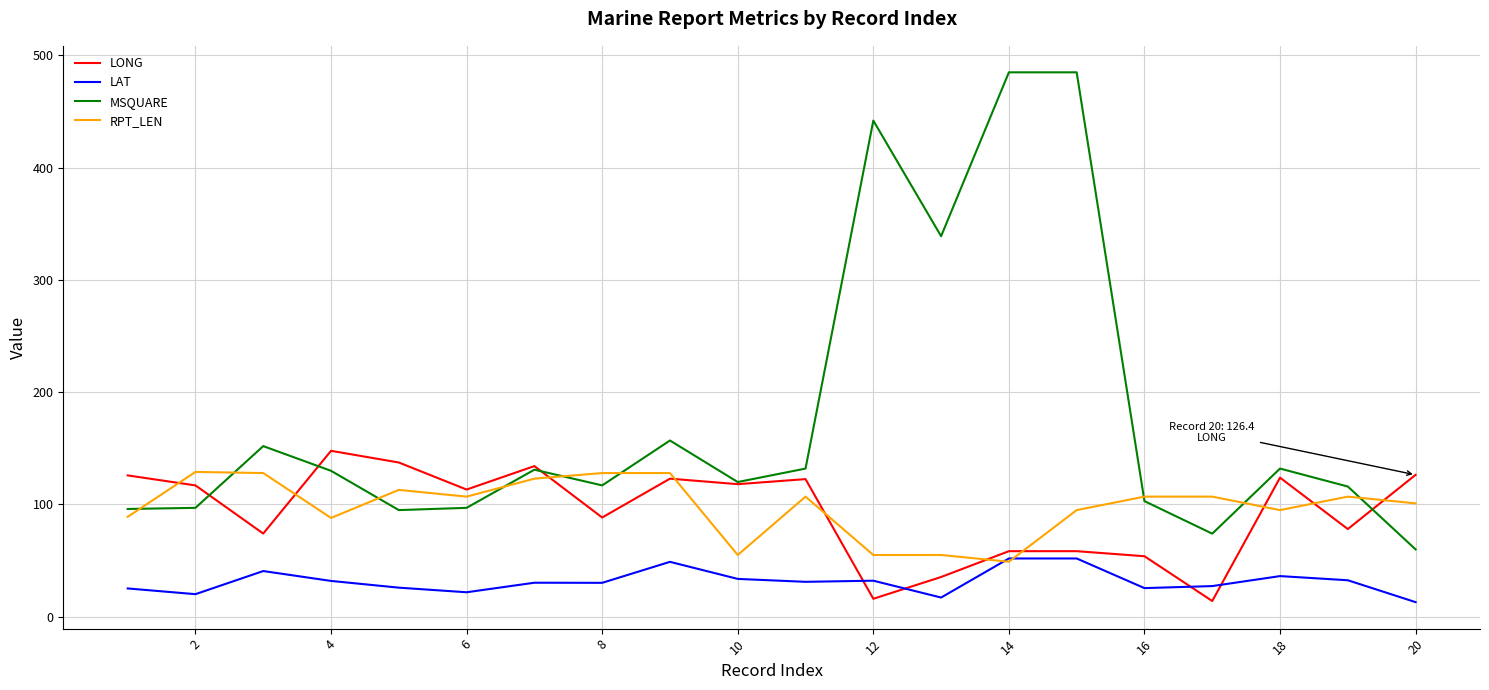

Which series has the largest total across all categories?

MSQUARE